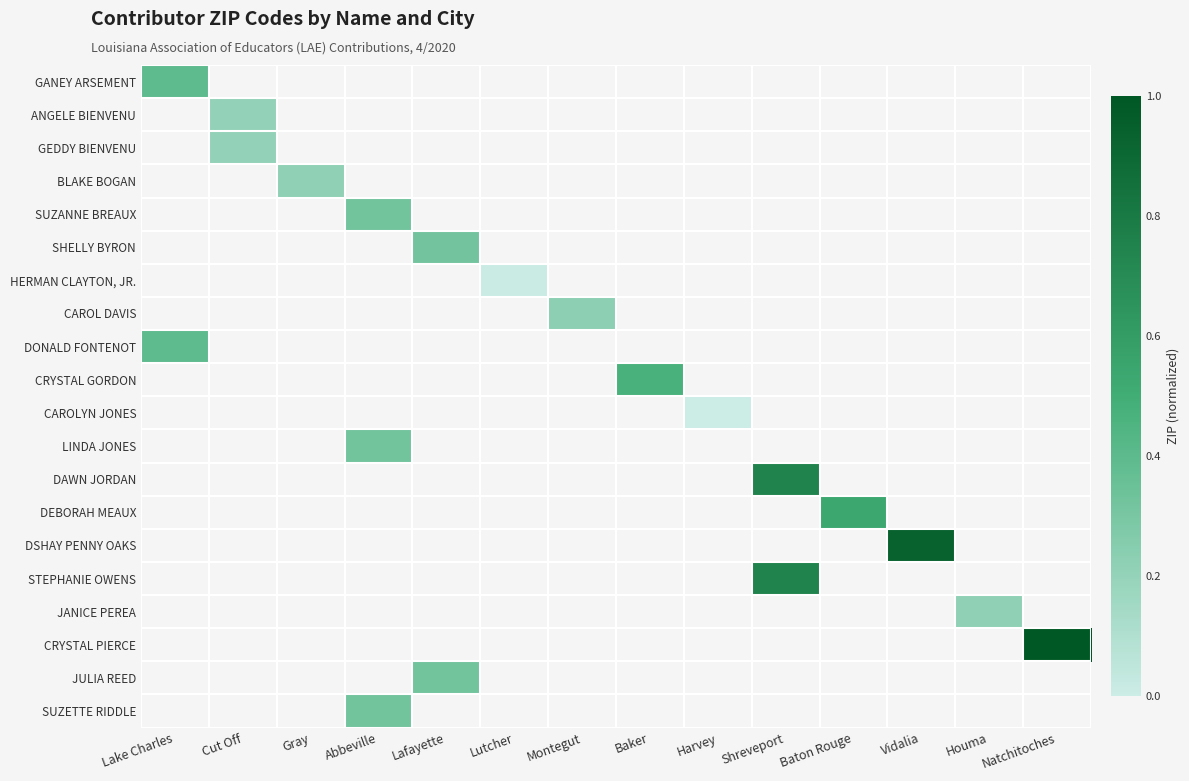

What is the maximum value shown in the chart?

1.0